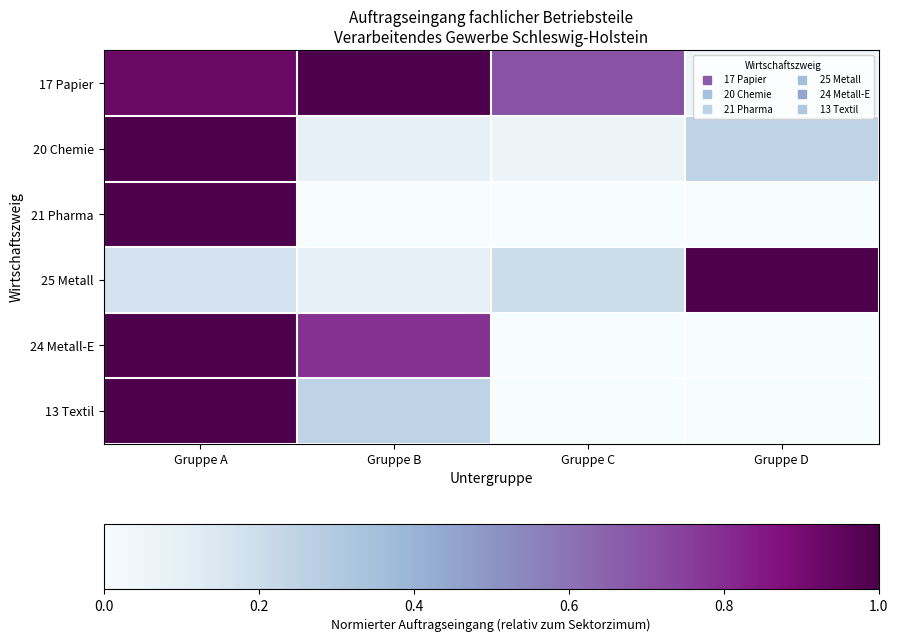

Reading left to right, transcribe all the data shown in this chart.

17 Papier: Gruppe A=0.9	Gruppe B=1.0	Gruppe C=0.7	Gruppe D=0.1
20 Chemie: Gruppe A=1.0	Gruppe B=0.1	Gruppe C=0.1	Gruppe D=0.2
21 Pharma: Gruppe A=1.0	Gruppe B=0.0	Gruppe C=0.0	Gruppe D=0.0
25 Metall: Gruppe A=0.2	Gruppe B=0.1	Gruppe C=0.2	Gruppe D=1.0
24 Metall-E: Gruppe A=1.0	Gruppe B=0.8	Gruppe C=0.0	Gruppe D=0.0
13 Textil: Gruppe A=1.0	Gruppe B=0.2	Gruppe C=0.0	Gruppe D=0.0